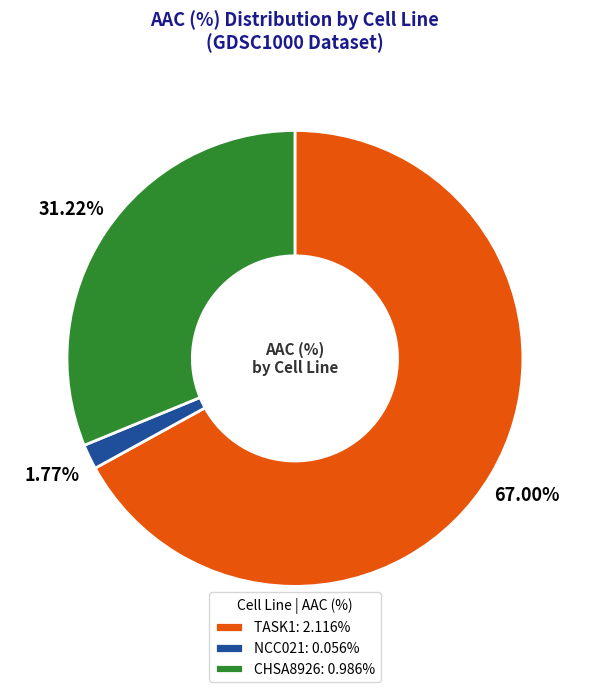

To the nearest percent, what is the combined percentage of TASK1 and CHSA8926?

98%